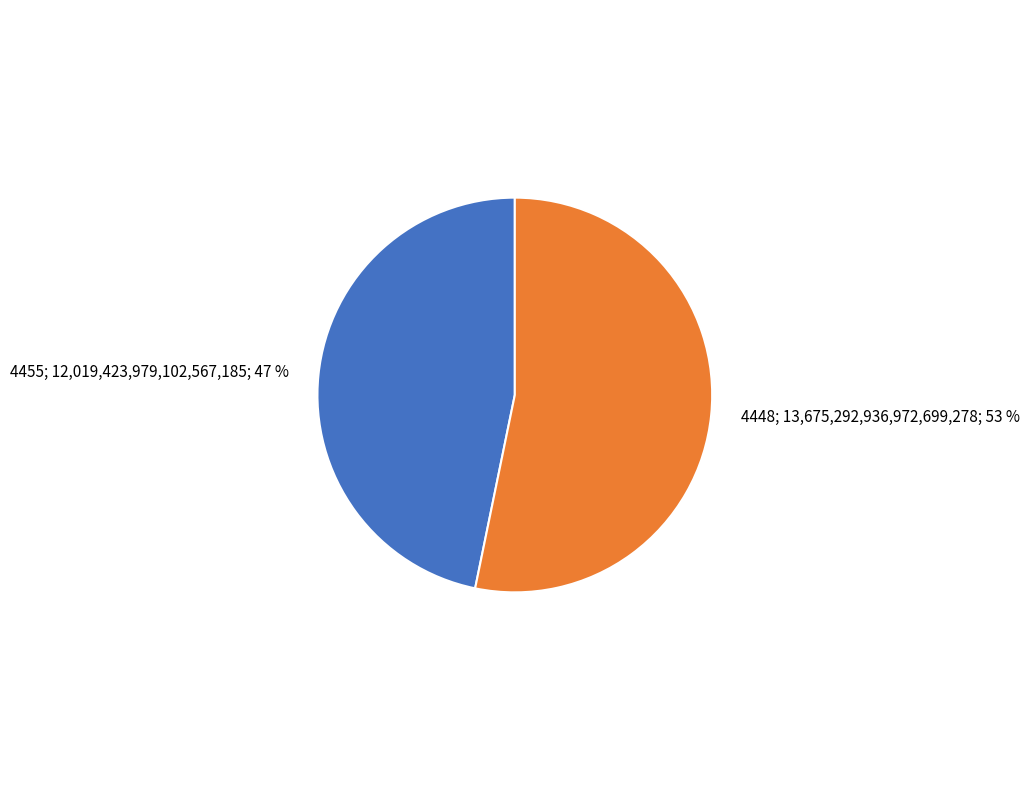

To the nearest percent, what is the difference between the largest and smallest slice percentages?

6%